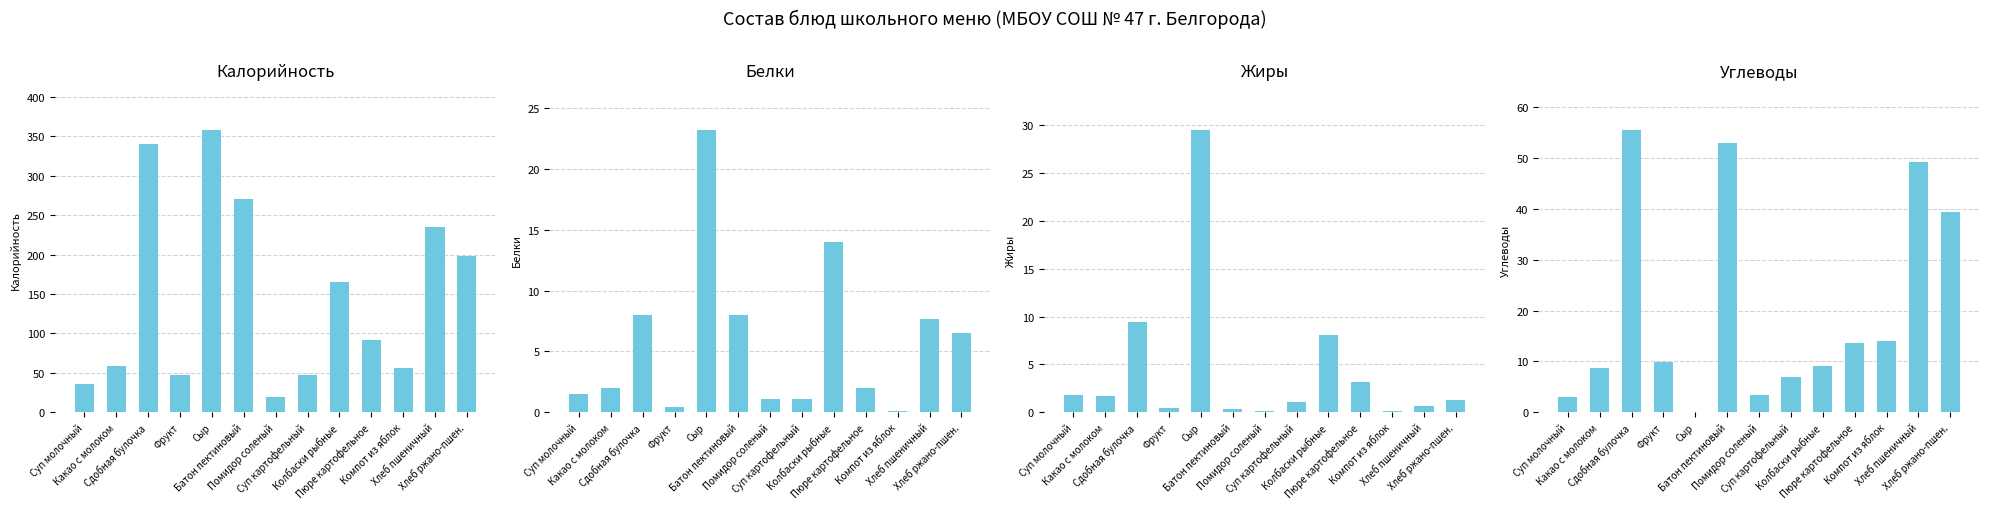

True or false: Жиры has a value of 0.3 at Батон пектиновый.

True